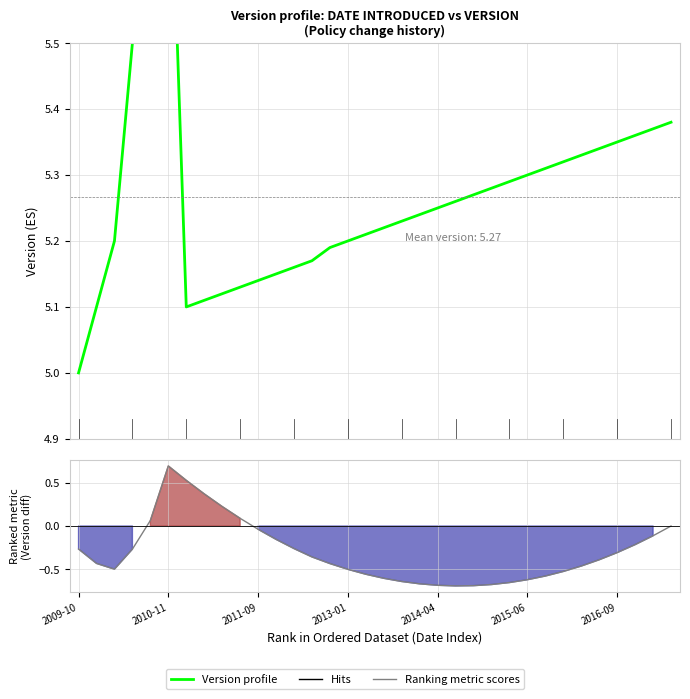

Reading left to right, transcribe all the data shown in this chart.

Version profile: 5.0	5.1	5.2	5.5	5.6	5.9	5.1	5.1	5.1	5.1	5.1	5.2	5.2	5.2	5.2	5.2	5.2	5.2	5.2	5.2	5.2	5.3	5.3	5.3	5.3	5.3	5.3	5.3	5.3	5.3	5.3	5.4	5.4	5.4
Ranking metric scores: -0.3	-0.4	-0.5	-0.3	0.1	0.7	0.5	0.4	0.2	0.1	-0.0	-0.2	-0.3	-0.4	-0.4	-0.5	-0.6	-0.6	-0.6	-0.7	-0.7	-0.7	-0.7	-0.7	-0.7	-0.6	-0.6	-0.5	-0.5	-0.4	-0.3	-0.2	-0.1	0.0